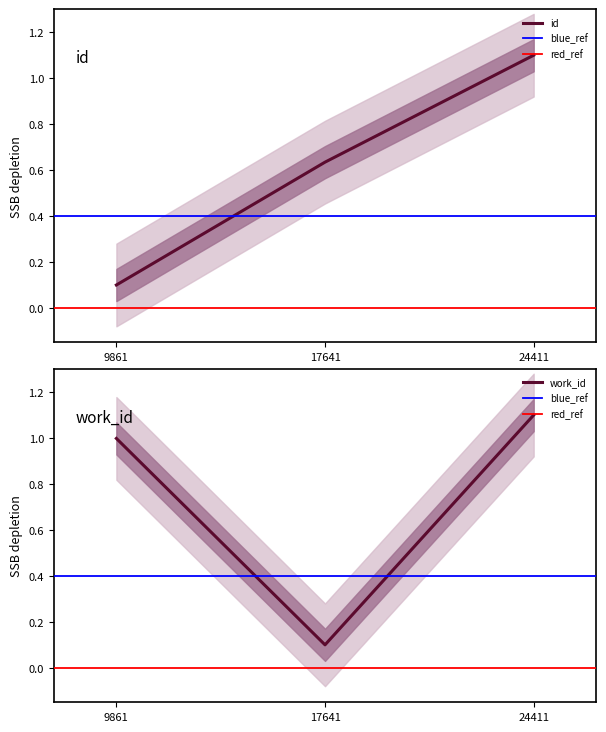

Where is work_id nearest to the value 0?

17641